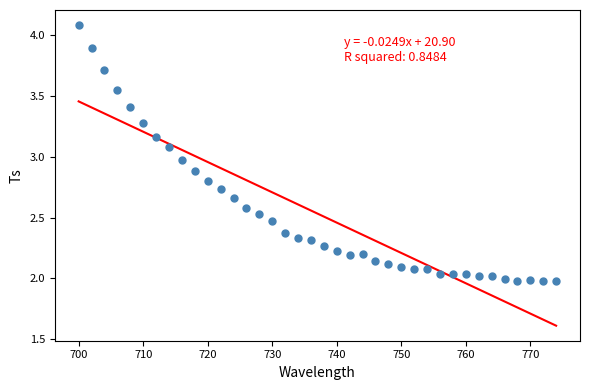

What is the range of X values (max minus min)?

74.0